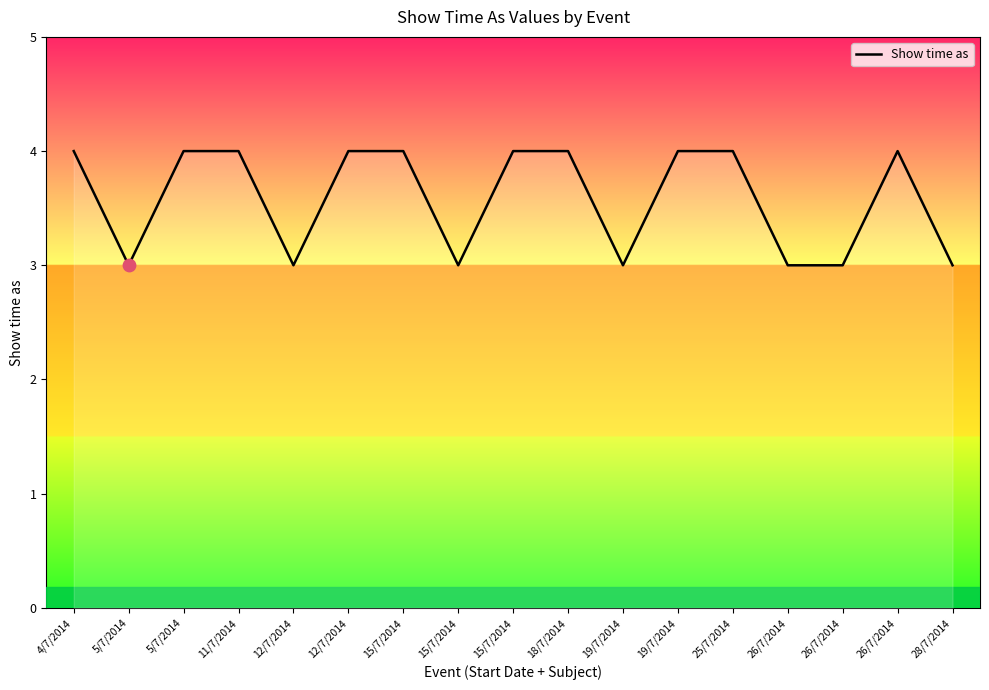

Approximately how many times larger is the value at 19/7/2014 compared to 28/7/2014?

1.3